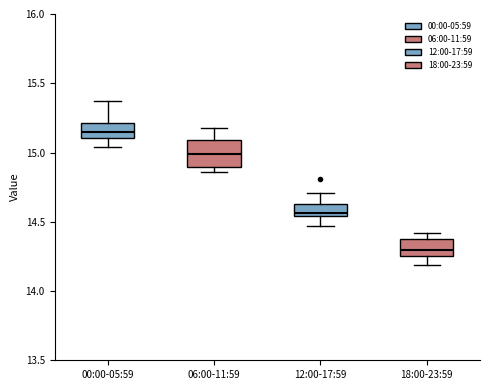

Where does the median line of the box for 00:00-05:59 sit on the y-axis? The values are not printed on the chart, so give them approximately, as read against the axis.

15.15